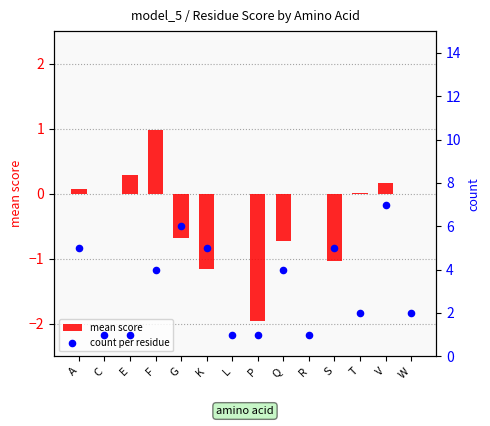

At how many categories does at least one series exceed 4?

5